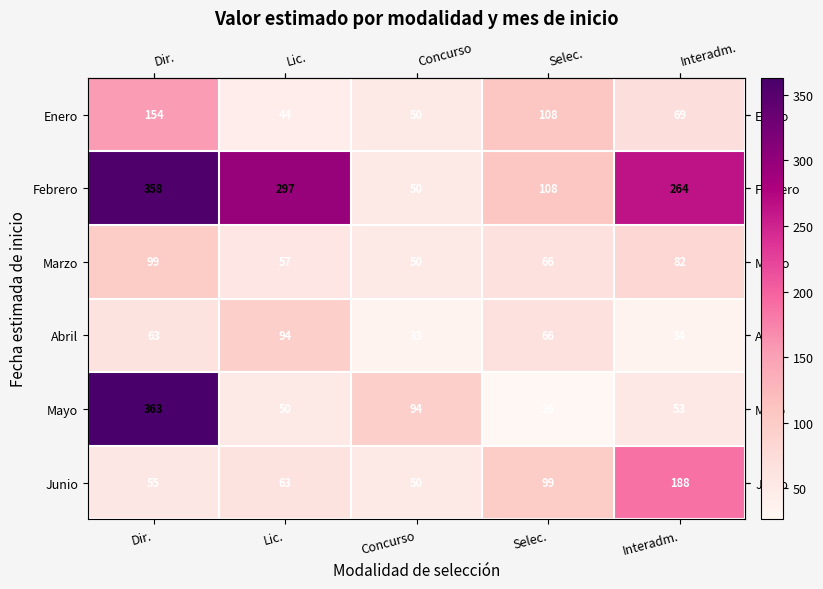

At how many categories does at least one series exceed 51?

5